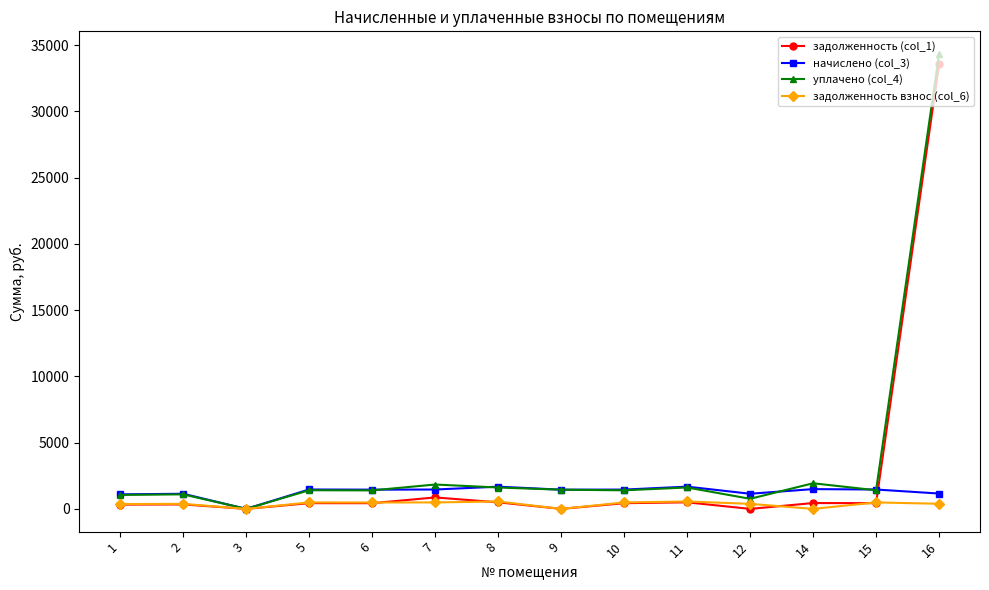

What is the difference between the maximum and minimum values in the задолженность взнос (col_6) series?

559.7